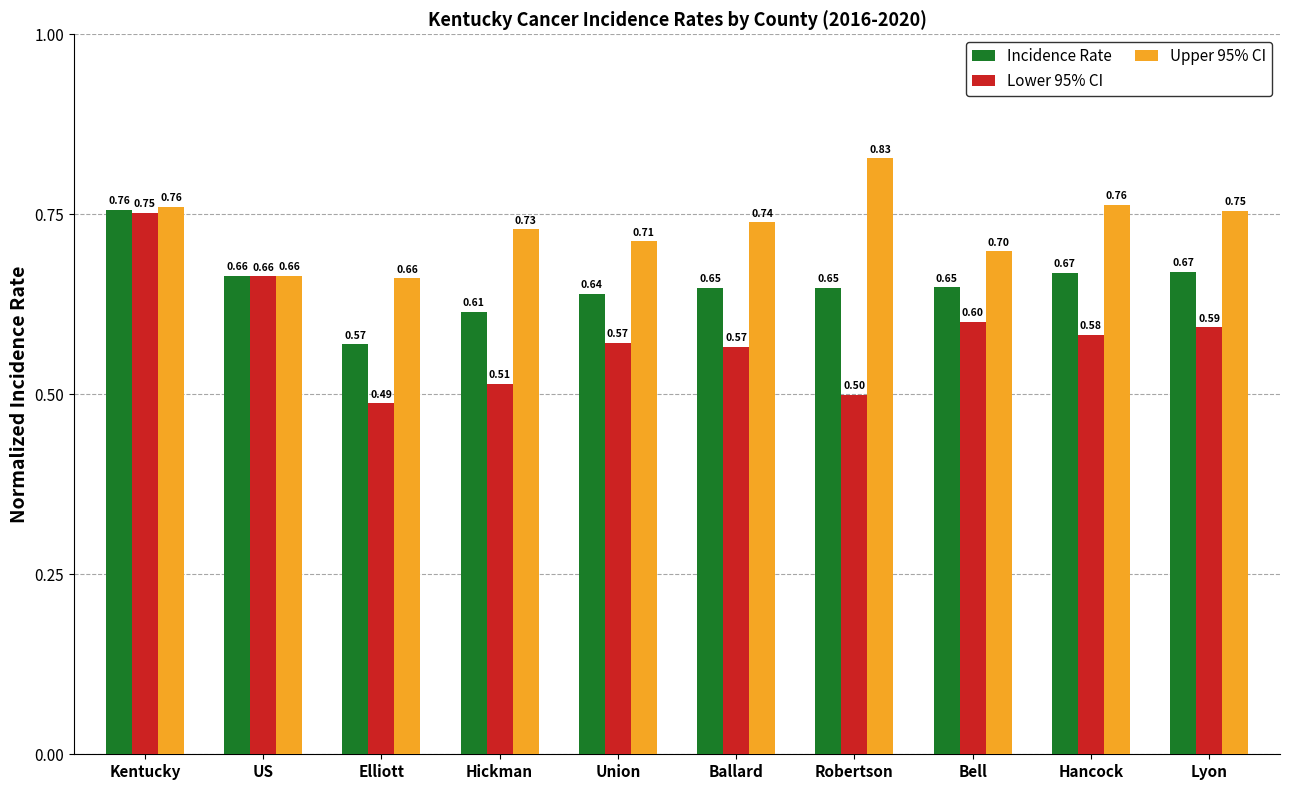

Which series changed the most between Ballard and Bell?

Upper 95% CI